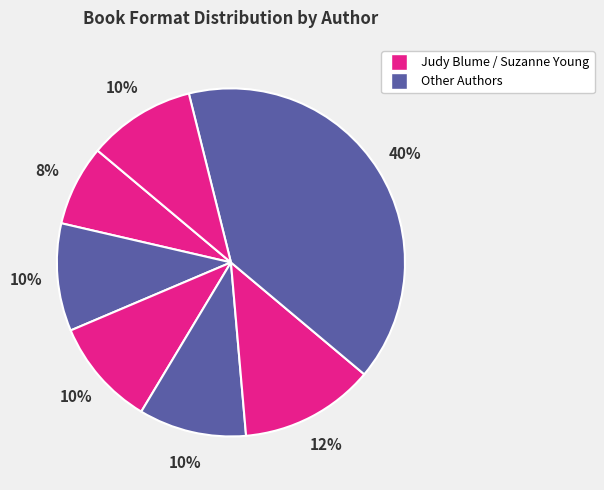

How many segments does this pie chart have?

7